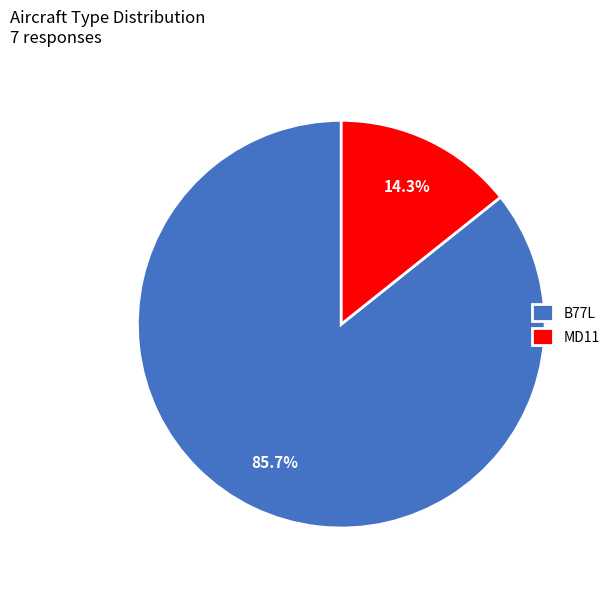

Does any single category account for the majority?

Yes